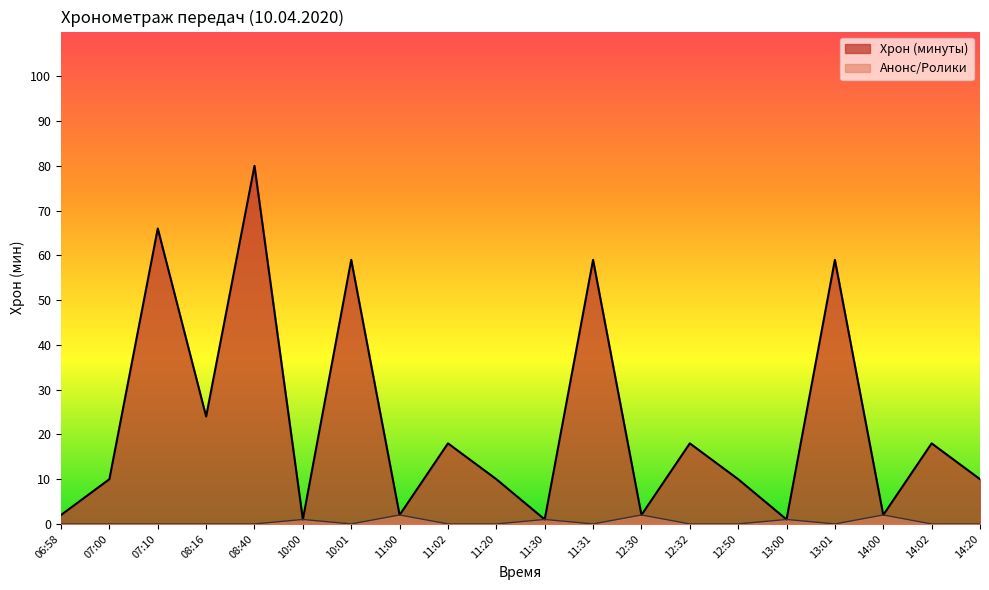

What is the label of the 4th point from the left?

08:16